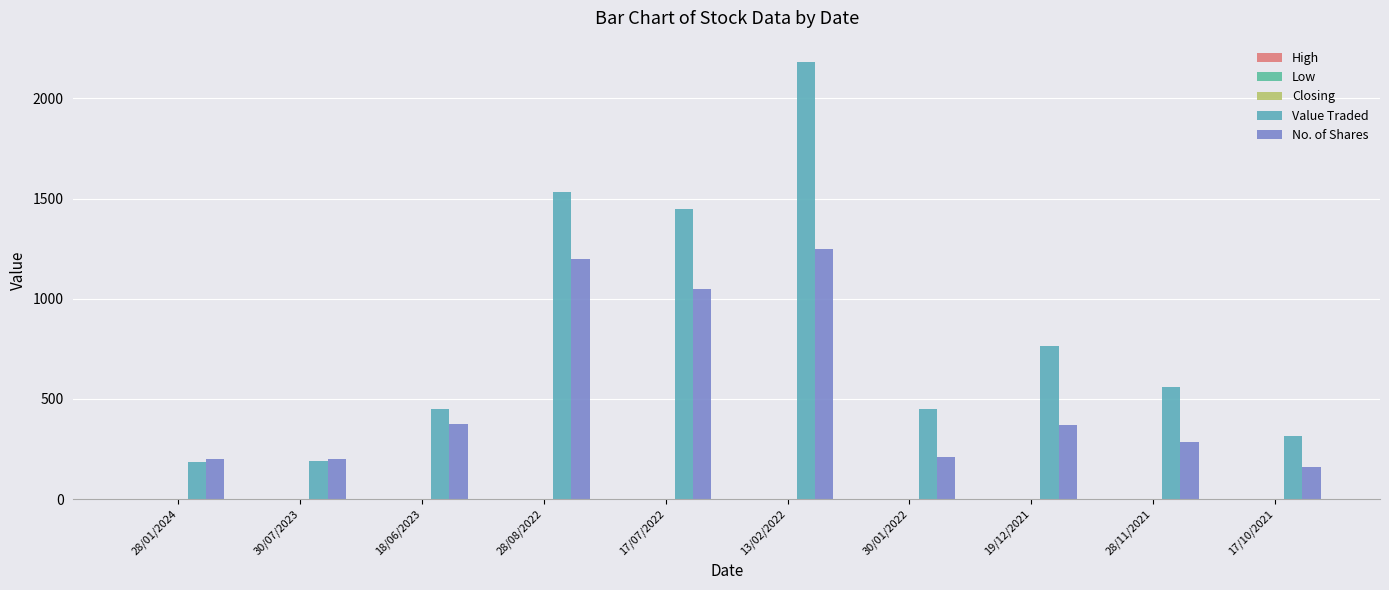

Reading left to right, transcribe all the data shown in this chart.

High: 28/01/2024=0.9	30/07/2023=0.9	18/06/2023=1.2	28/08/2022=1.5	17/07/2022=1.4	13/02/2022=1.9	30/01/2022=2.2	19/12/2021=2.4	28/11/2021=2.0	17/10/2021=2.0
Low: 28/01/2024=0.9	30/07/2023=0.9	18/06/2023=1.2	28/08/2022=1.2	17/07/2022=1.4	13/02/2022=1.7	30/01/2022=2.2	19/12/2021=1.8	28/11/2021=1.9	17/10/2021=2.0
Closing: 28/01/2024=0.9	30/07/2023=0.9	18/06/2023=1.2	28/08/2022=1.5	17/07/2022=1.4	13/02/2022=1.7	30/01/2022=2.2	19/12/2021=2.4	28/11/2021=2.0	17/10/2021=2.0
Value Traded: 28/01/2024=186.0	30/07/2023=188.0	18/06/2023=451.0	28/08/2022=1531.0	17/07/2022=1449.0	13/02/2022=2179.0	30/01/2022=451.0	19/12/2021=763.0	28/11/2021=561.0	17/10/2021=314.0
No. of Shares: 28/01/2024=200.0	30/07/2023=200.0	18/06/2023=377.0	28/08/2022=1200.0	17/07/2022=1050.0	13/02/2022=1250.0	30/01/2022=209.0	19/12/2021=370.0	28/11/2021=285.0	17/10/2021=160.0